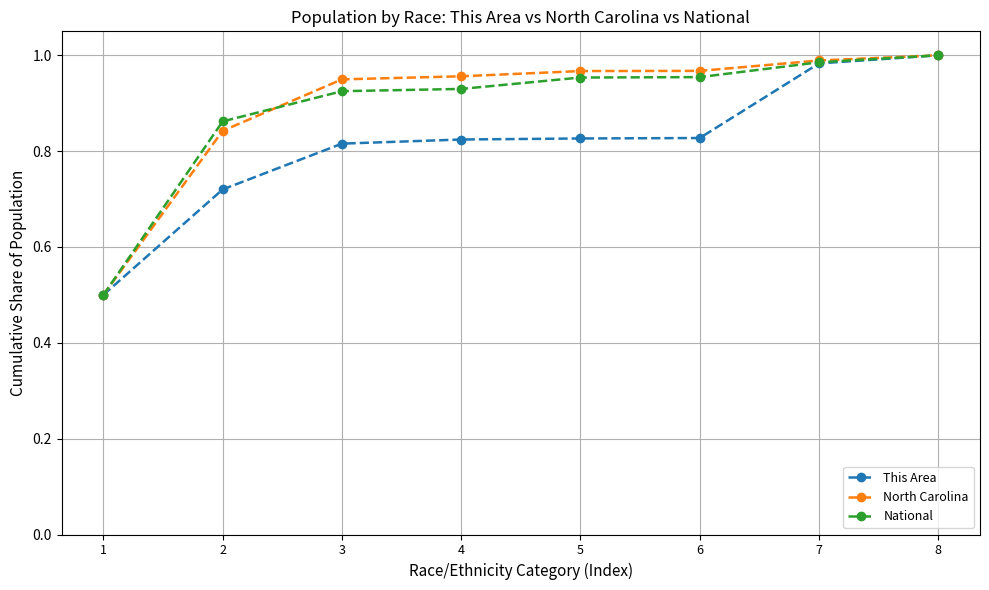

Does the chart display data point markers on the line(s)?

Yes